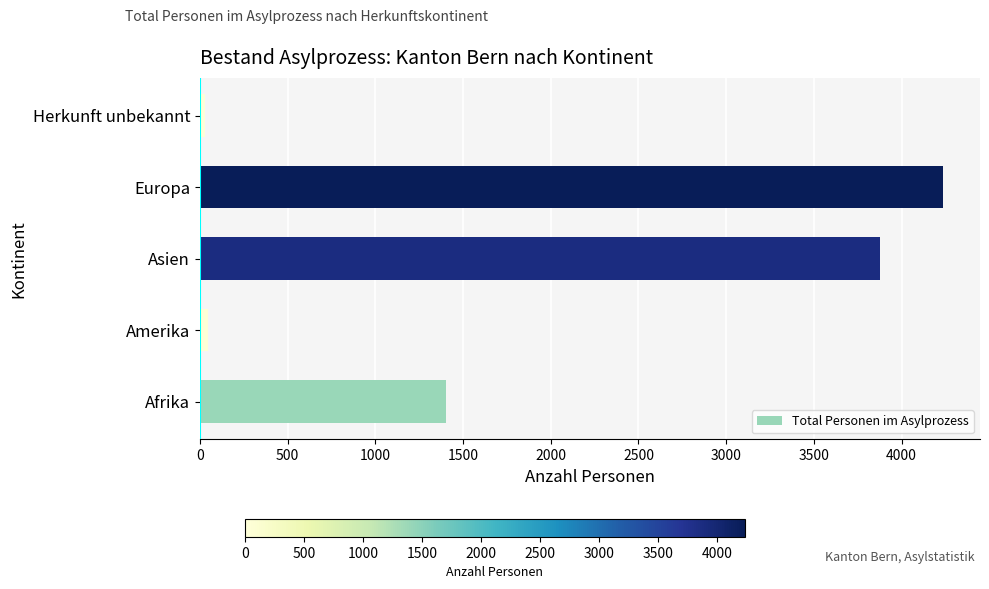

Is it true that the value at Asien is 6701?

False